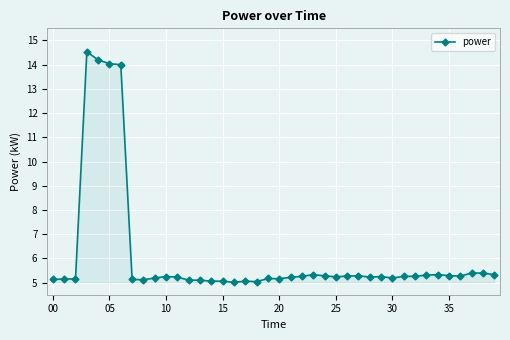

True or false: the data has more than 0 interior local peaks.

True